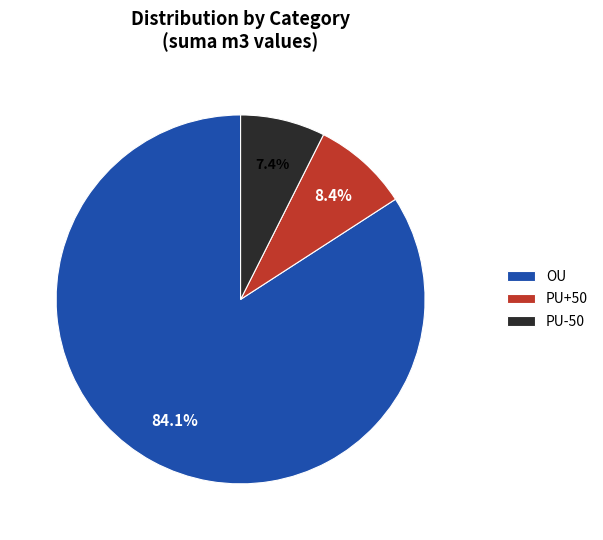

True or false: PU+50 accounts for 23% of the total.

False